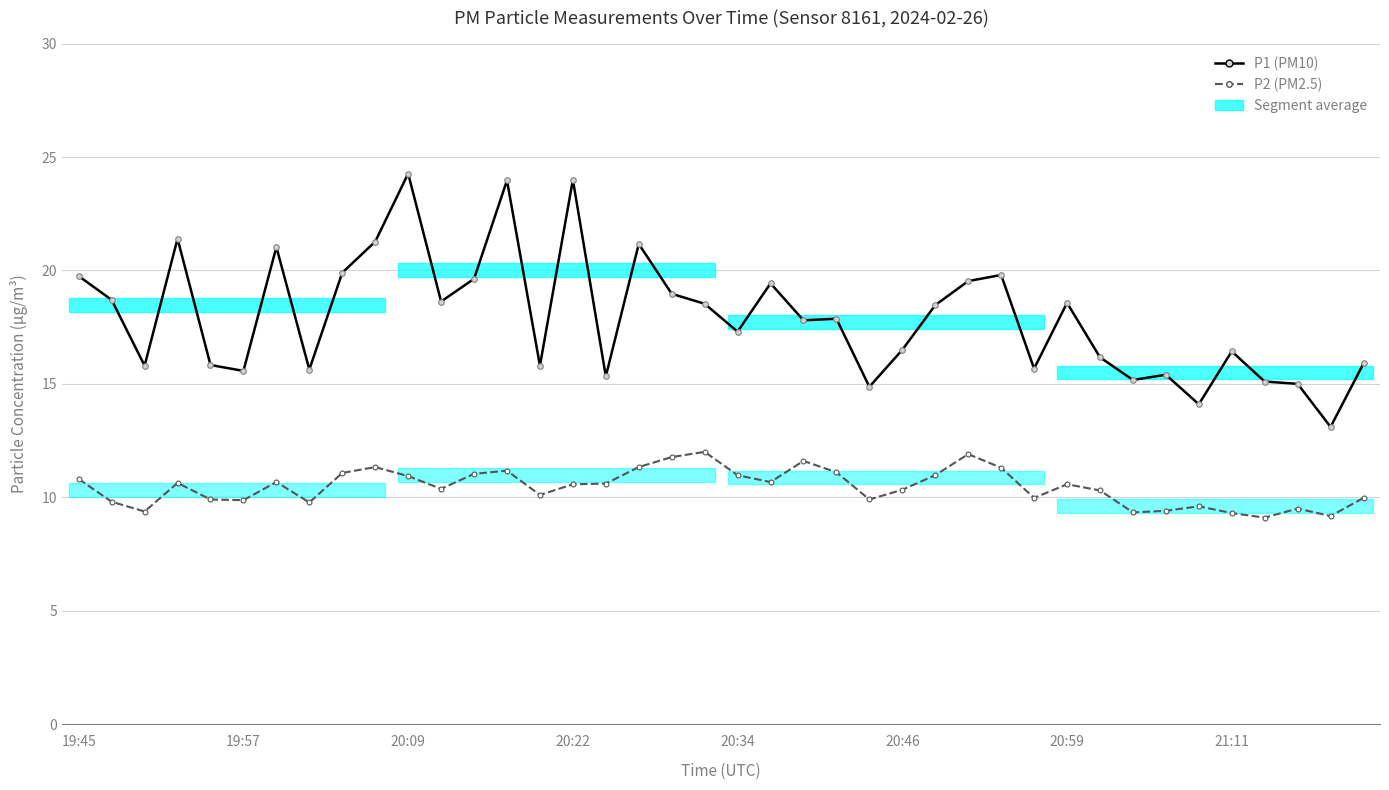

How many lines are shown in the chart?

2